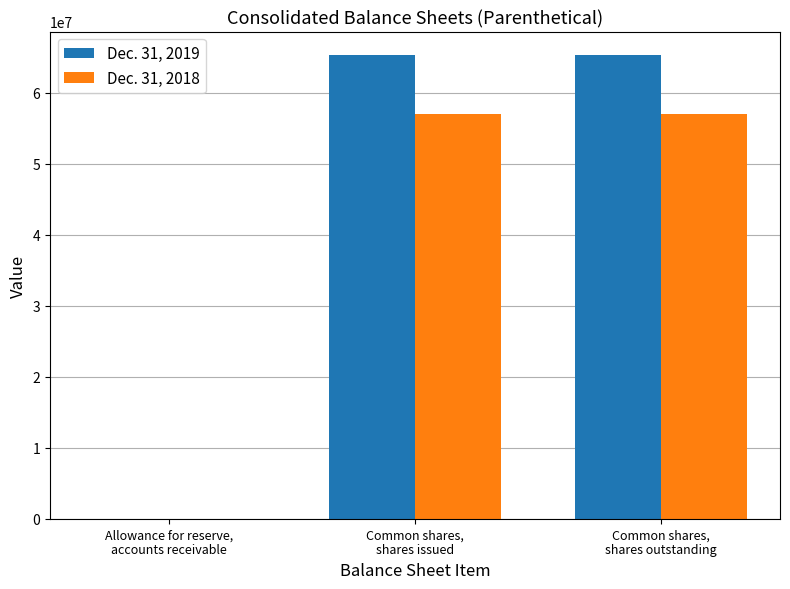

Which series has the largest total across all categories?

Dec. 31, 2019